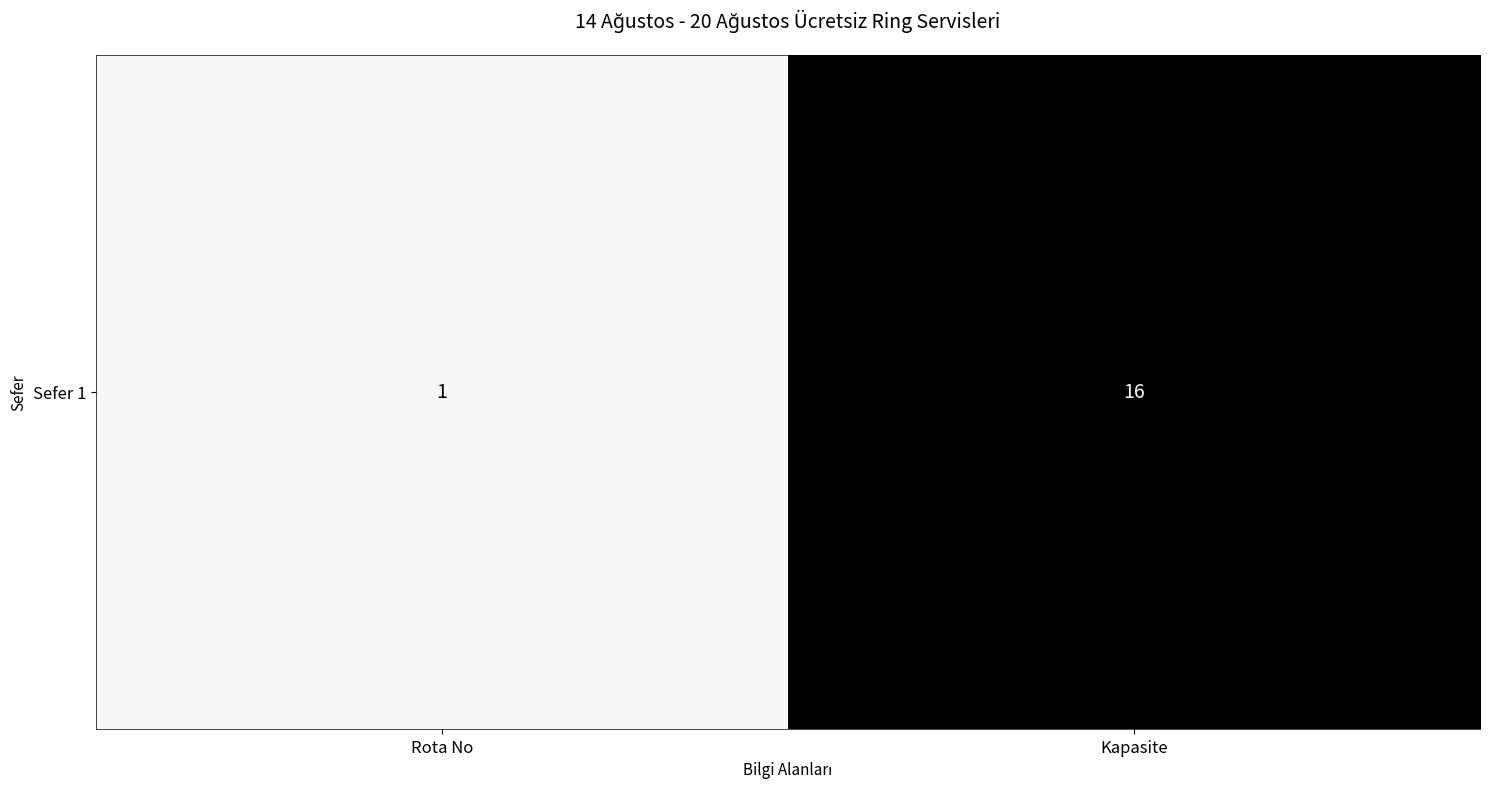

The chart shows a value of 7 at Kapasite. True or false?

False